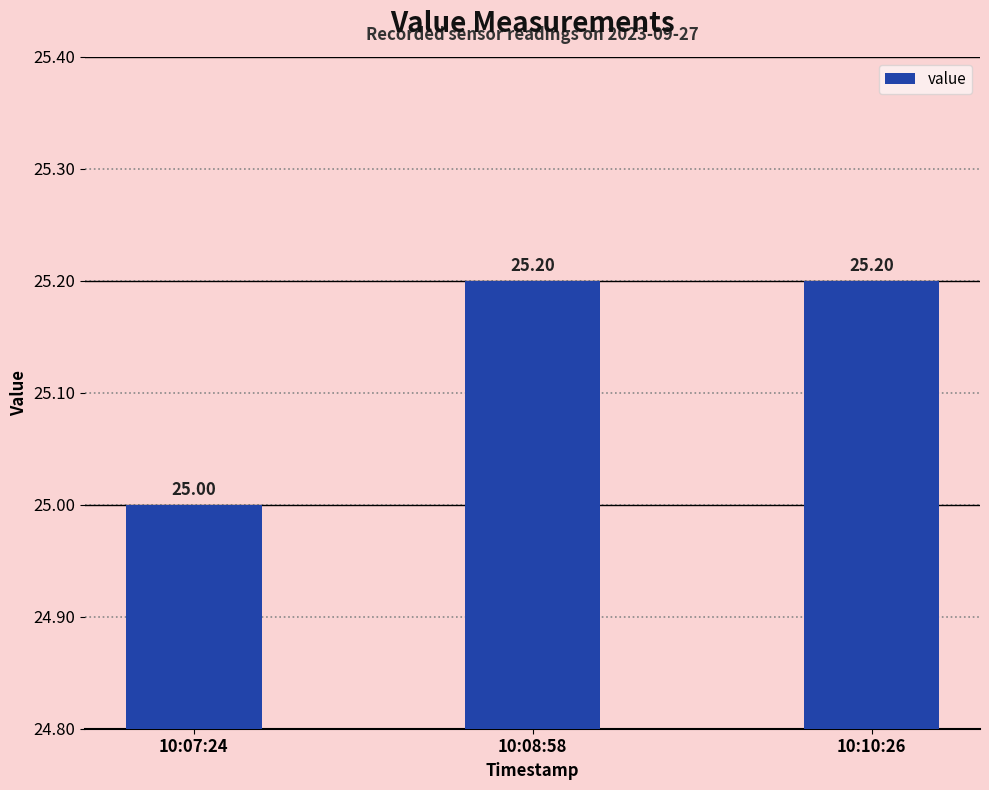

Reading right to left, what are all the values shown in this chart?

10:10:26=25.2	10:08:58=25.2	10:07:24=25.0